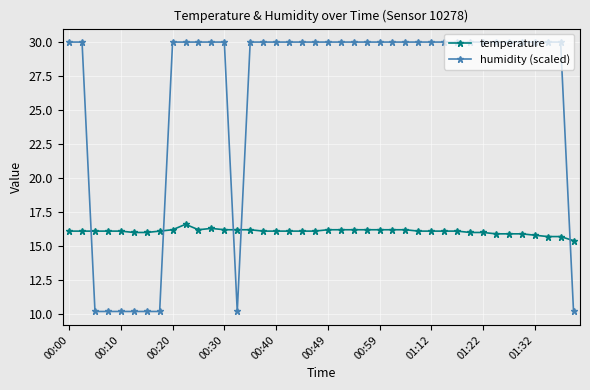

Which series has the widest spread of values?

humidity (scaled)